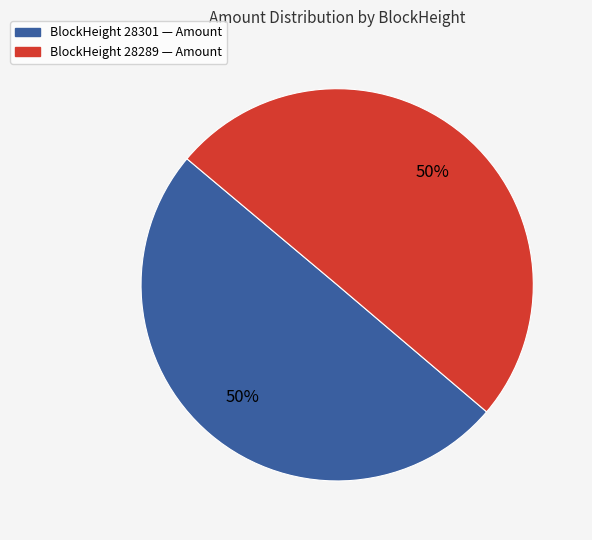

To the nearest percent, what is the average slice percentage?

50%